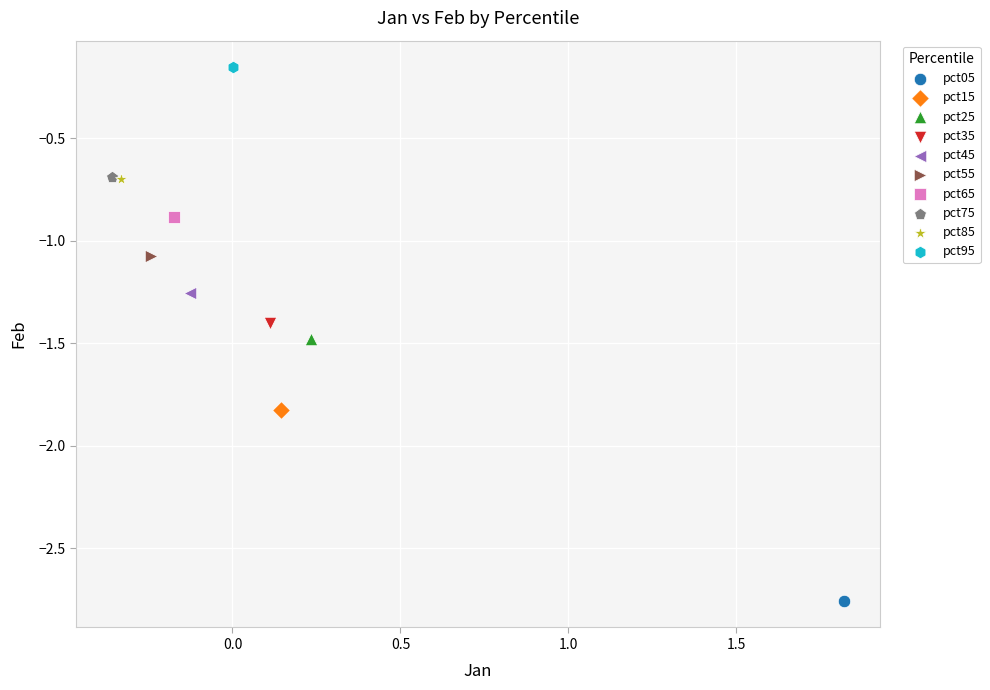

Which series reaches the minimum Y coordinate?

pct05